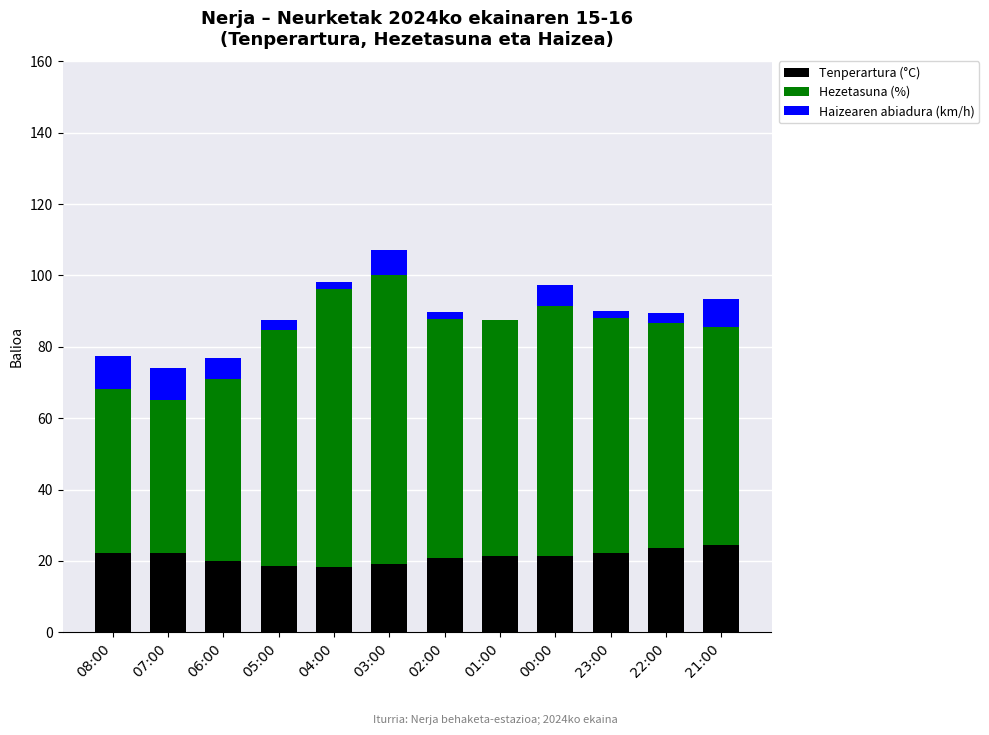

Is it true that Tenperartura (°C) equals 6.4 at 21:00?

False